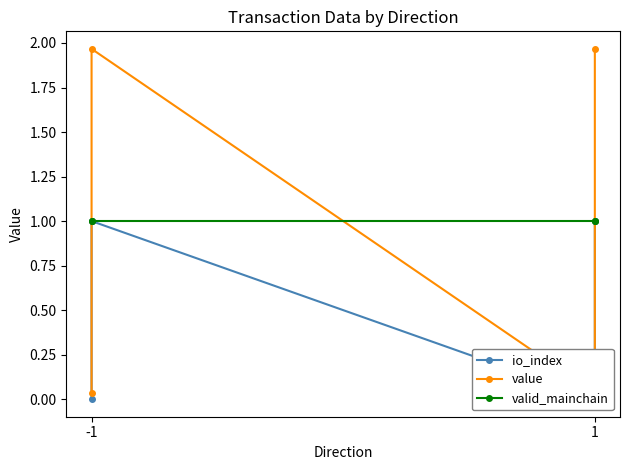

How many lines are shown in the chart?

3